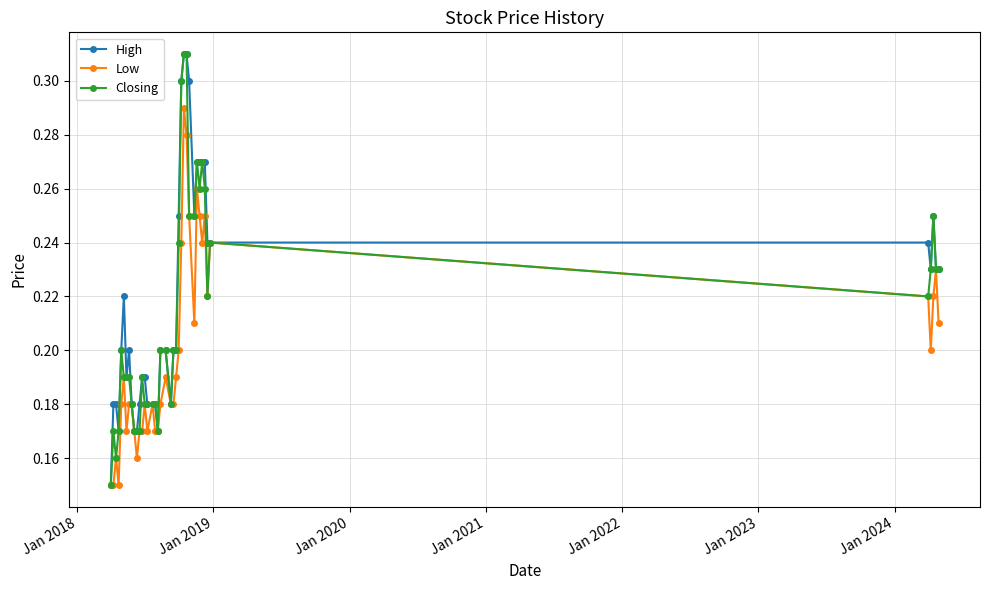

True or false: Closing has more than 2 interior local peaks.

True